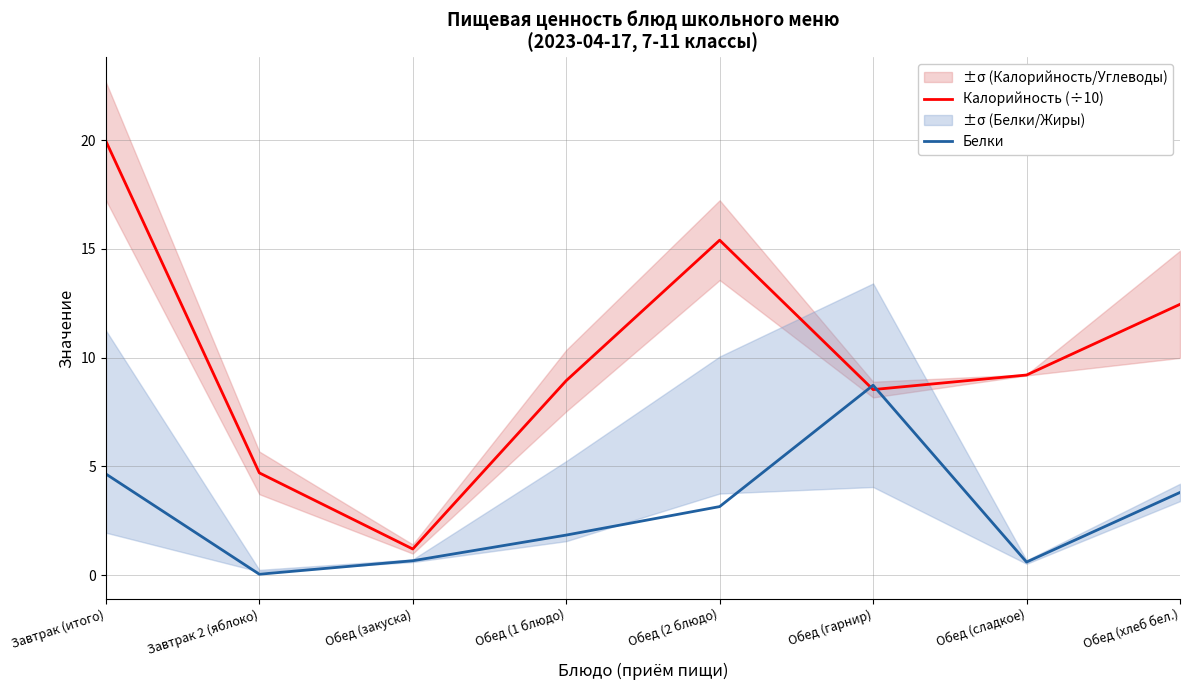

Which category has the lowest value across all series?

Завтрак 2 (яблоко)